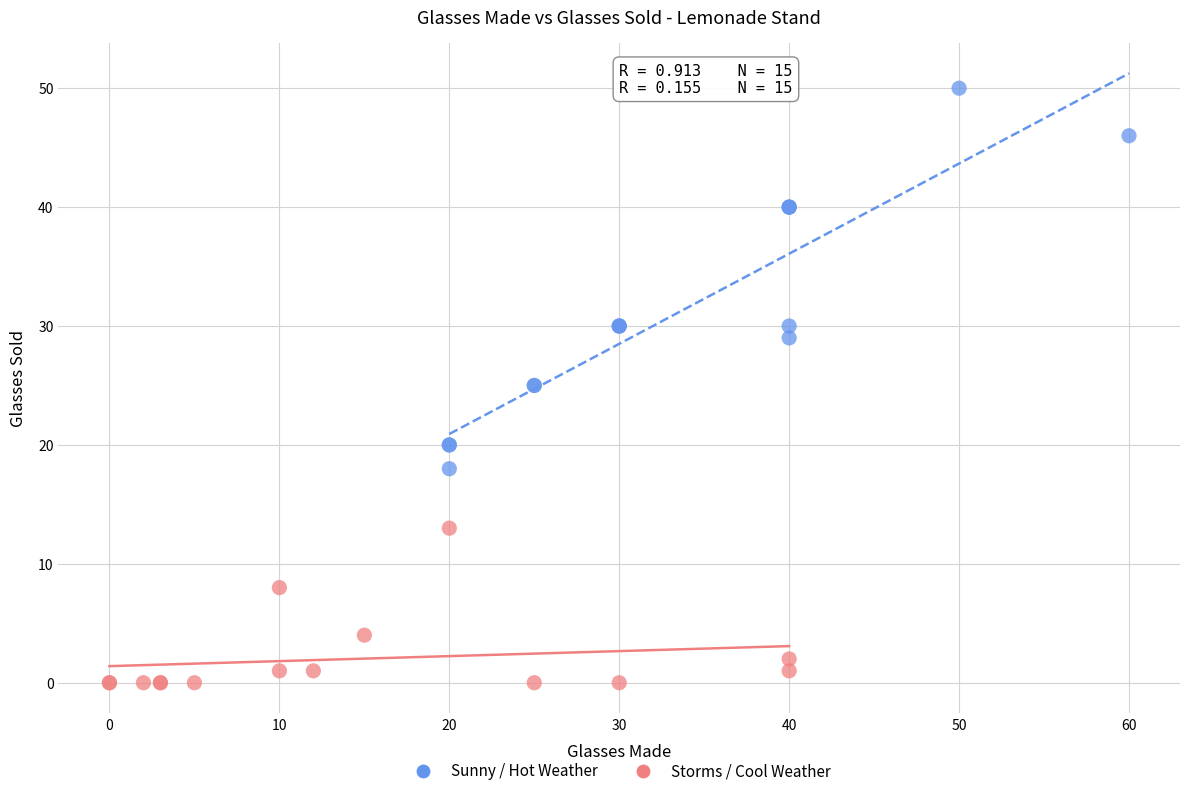

Which series has the widest spread of Y values?

Sunny / Hot Weather